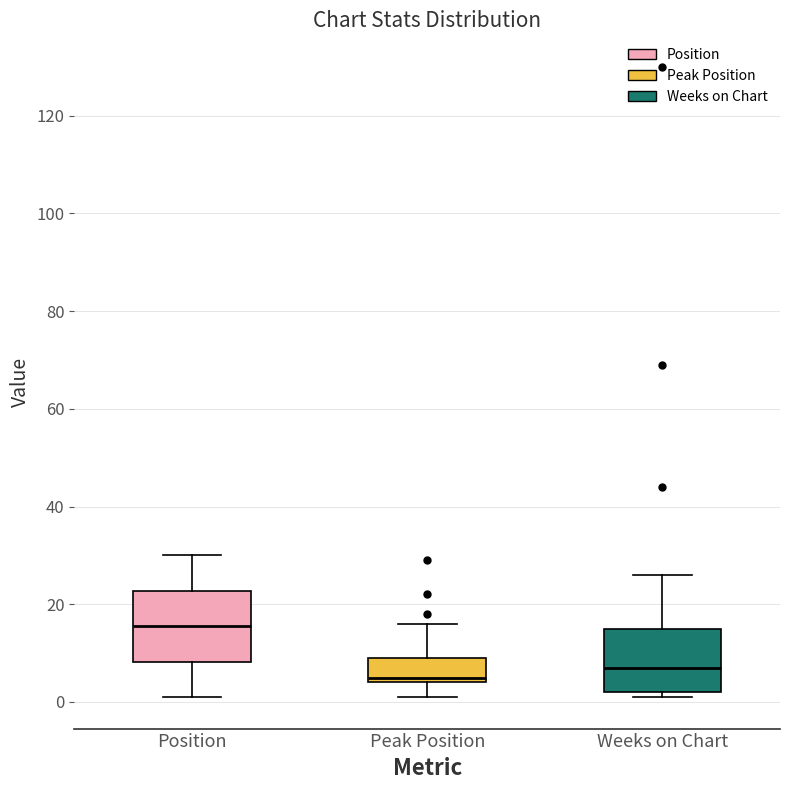

Where is the lower edge of the box for Peak Position on the y-axis? The values are not printed on the chart, so give them approximately, as read against the axis.

4